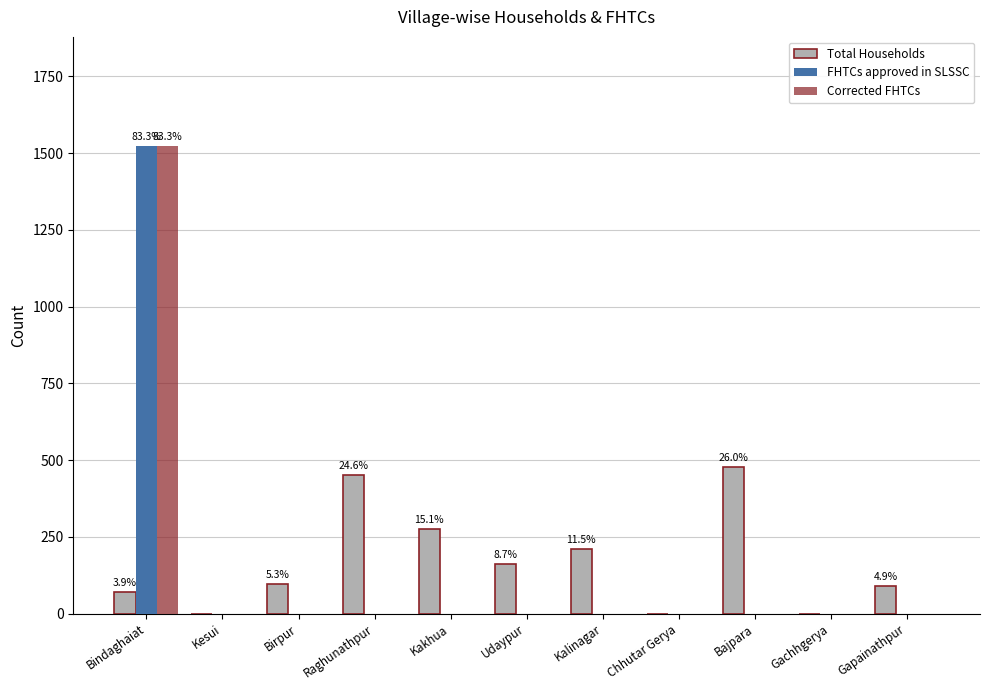

True or false: Total Households has a value of 417 at Kakhua.

False